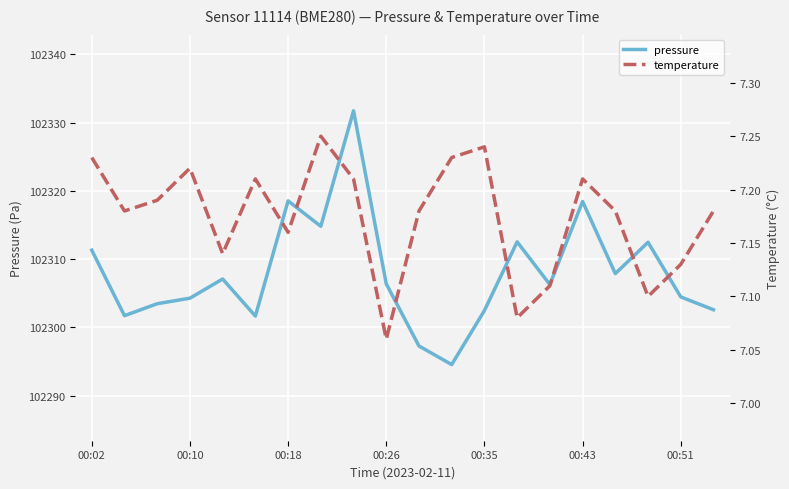

Is the value of temperature at 00:26 greater than the value of pressure at 00:10?

No